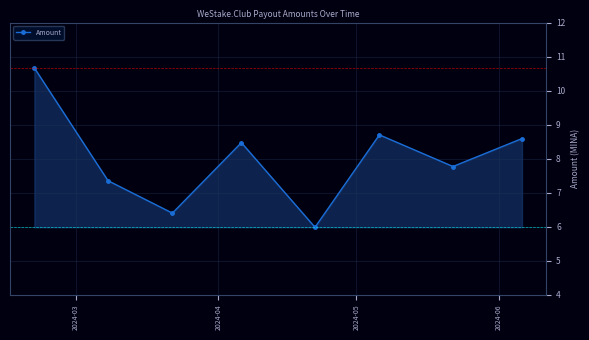

Reading right to left, list all the values displayed in this chart.

8.6	7.8	8.7	6.0	8.5	6.4	7.4	10.7